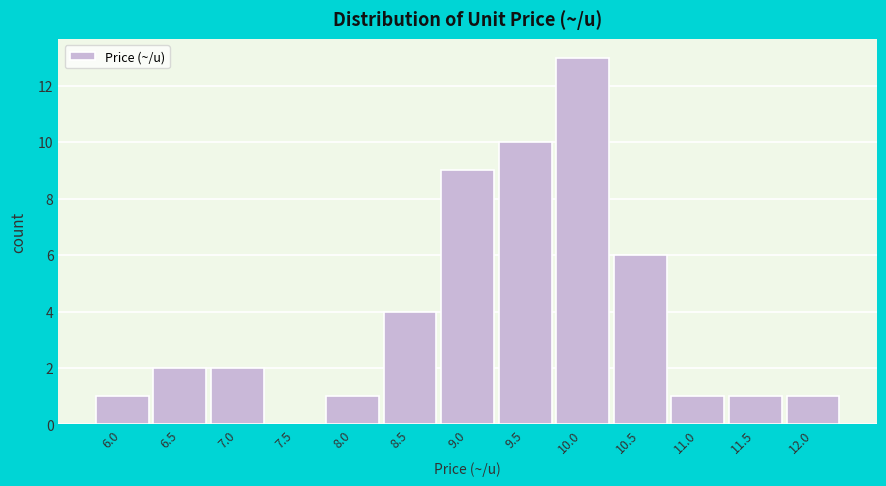

Reading left to right, what are all the values shown in this chart?

6.0=1	6.5=2	7.0=2	7.5=0	8.0=1	8.5=4	9.0=9	9.5=10	10.0=13	10.5=6	11.0=1	11.5=1	12.0=1